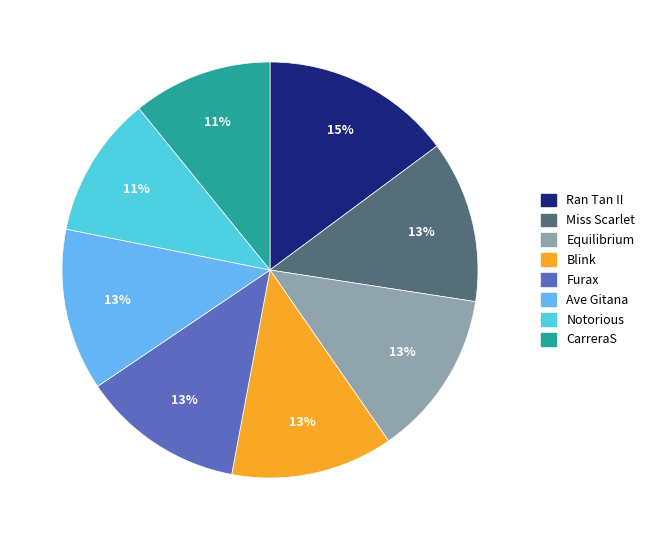

Do Ran Tan II and Ave Gitana together represent more than half of the pie?

No